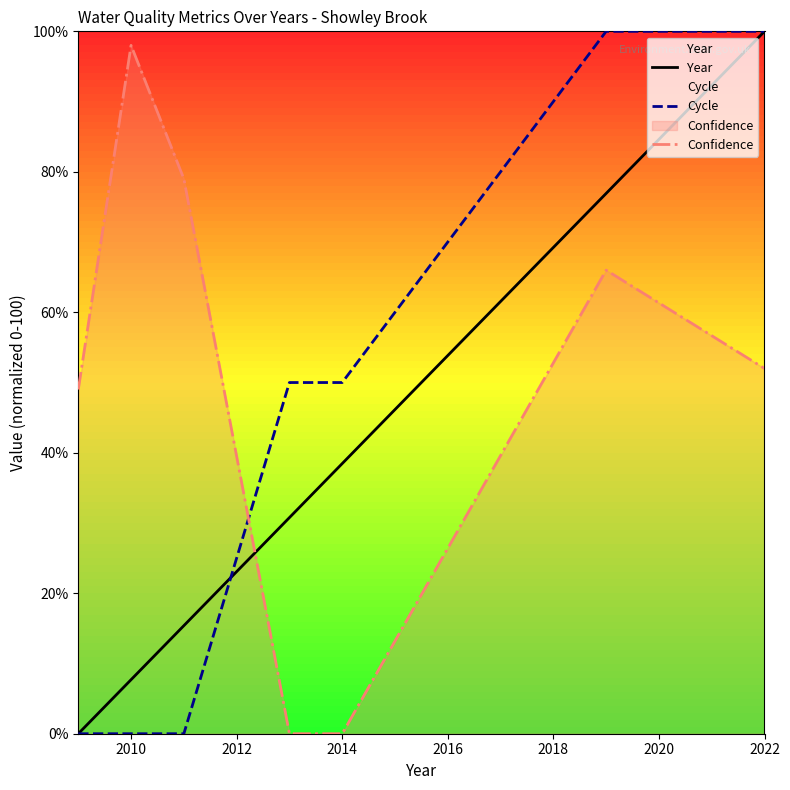

Is it true that Year equals 100.0 at 2022?

True